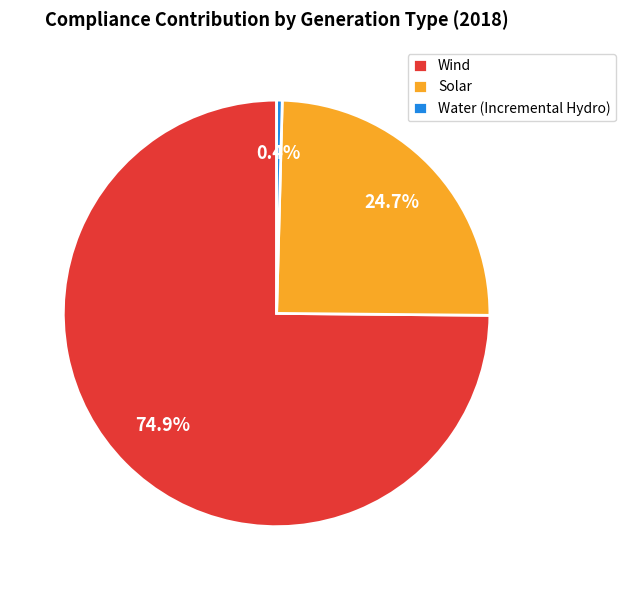

Which slice is the smallest?

Water (Incremental Hydro)